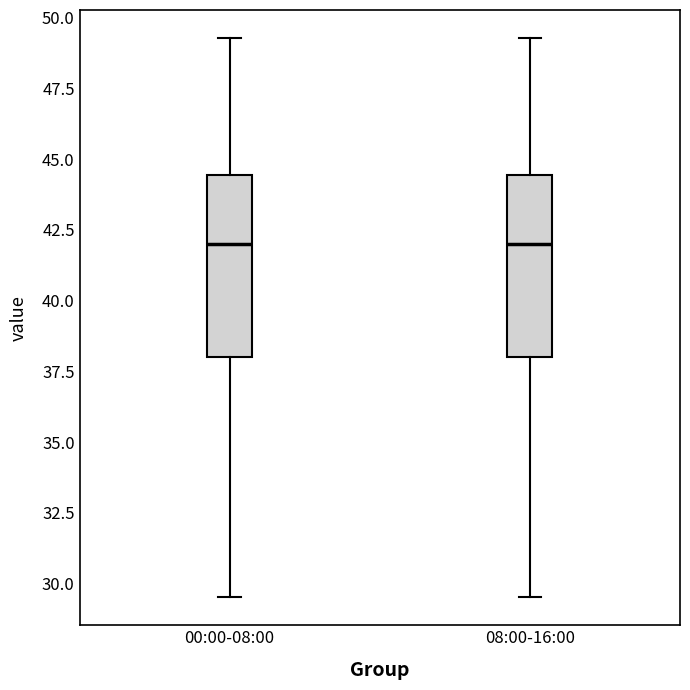

Where does the lower whisker of the box for 08:00-16:00 end on the y-axis? The values are not printed on the chart, so give them approximately, as read against the axis.

29.5